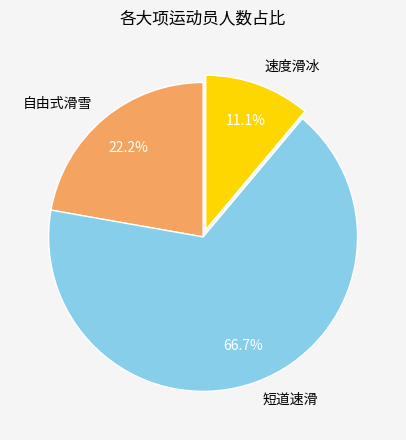

Approximately how many times larger is the value at 短道速滑 compared to 速度滑冰?

6.0